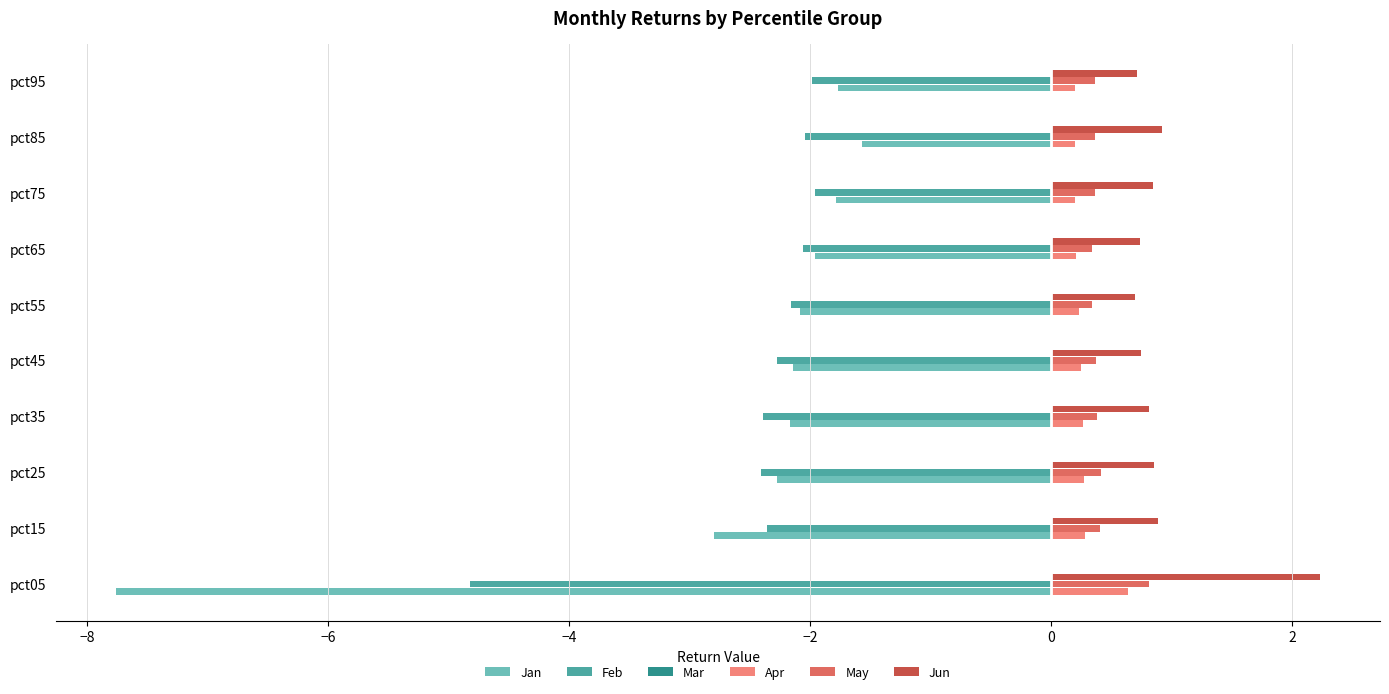

Which category has the highest value in the May series?

pct05